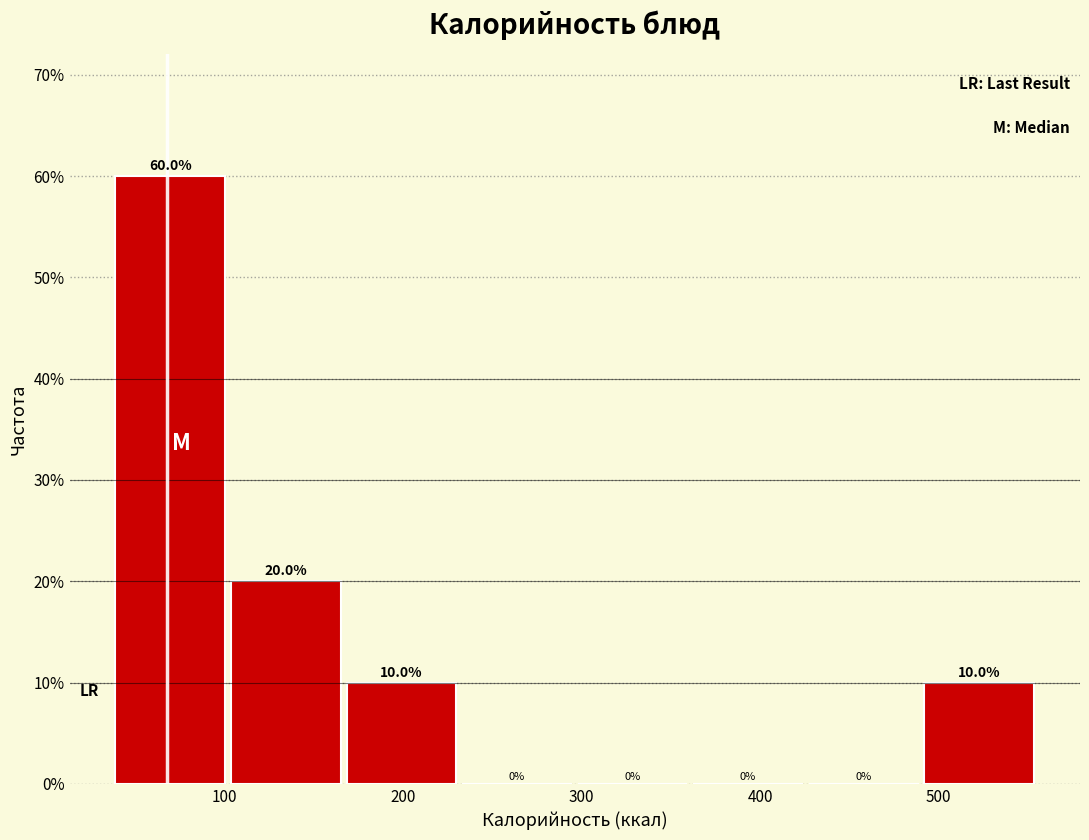

Reading left to right, list every bar in this chart as the range it spans on the x-axis followed by its height. The bar edges are not printed on the chart, so give them approximately, as read against the axis.

40 to 100: 60.0
100 to 170: 20.0
170 to 230: 10.0
230 to 300: 0.0
300 to 360: 0.0
360 to 430: 0.0
430 to 490: 0.0
490 to 560: 10.0